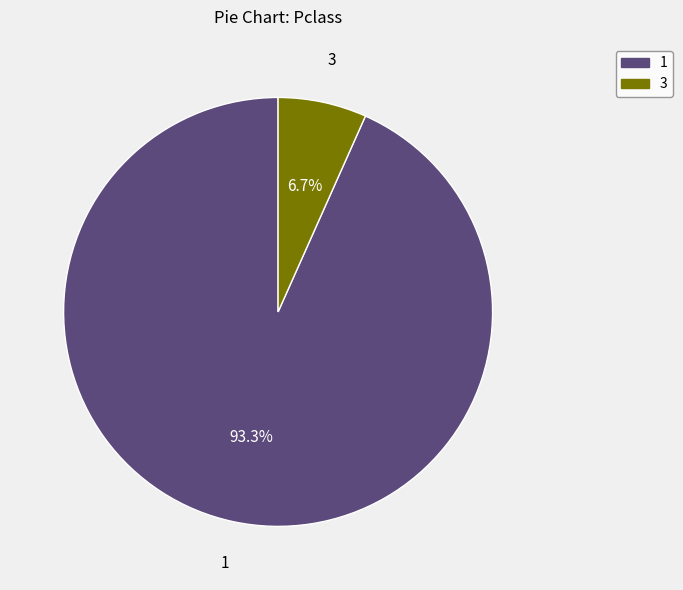

Is there a majority slice in this chart?

Yes